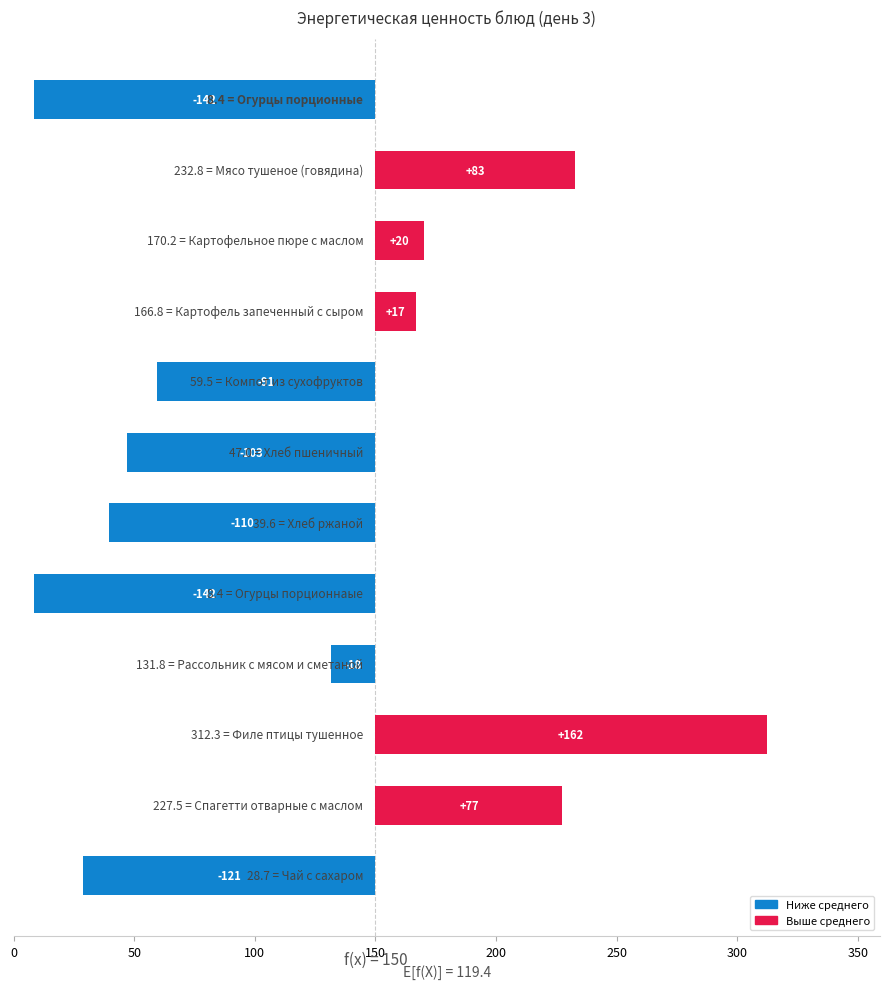

True or false: the data shows 121.3 at 11.

True